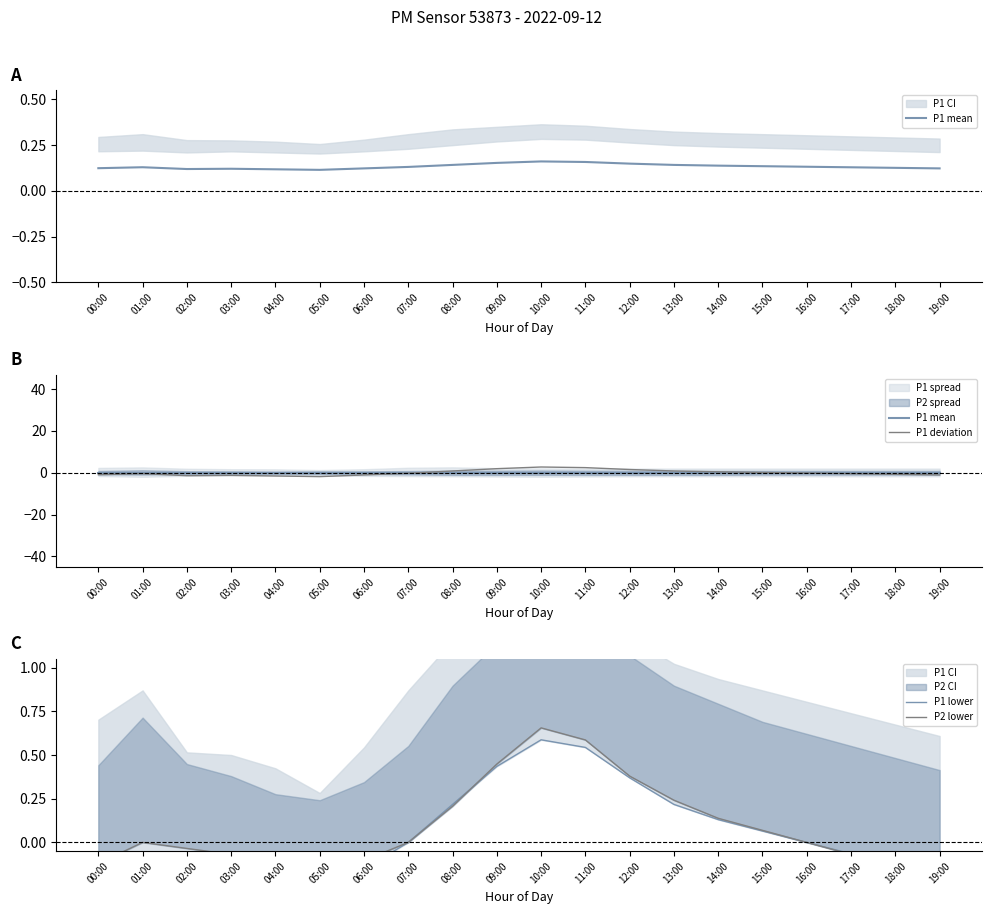

The value of P1 lower at 06:00 is -0.2. True or false?

True